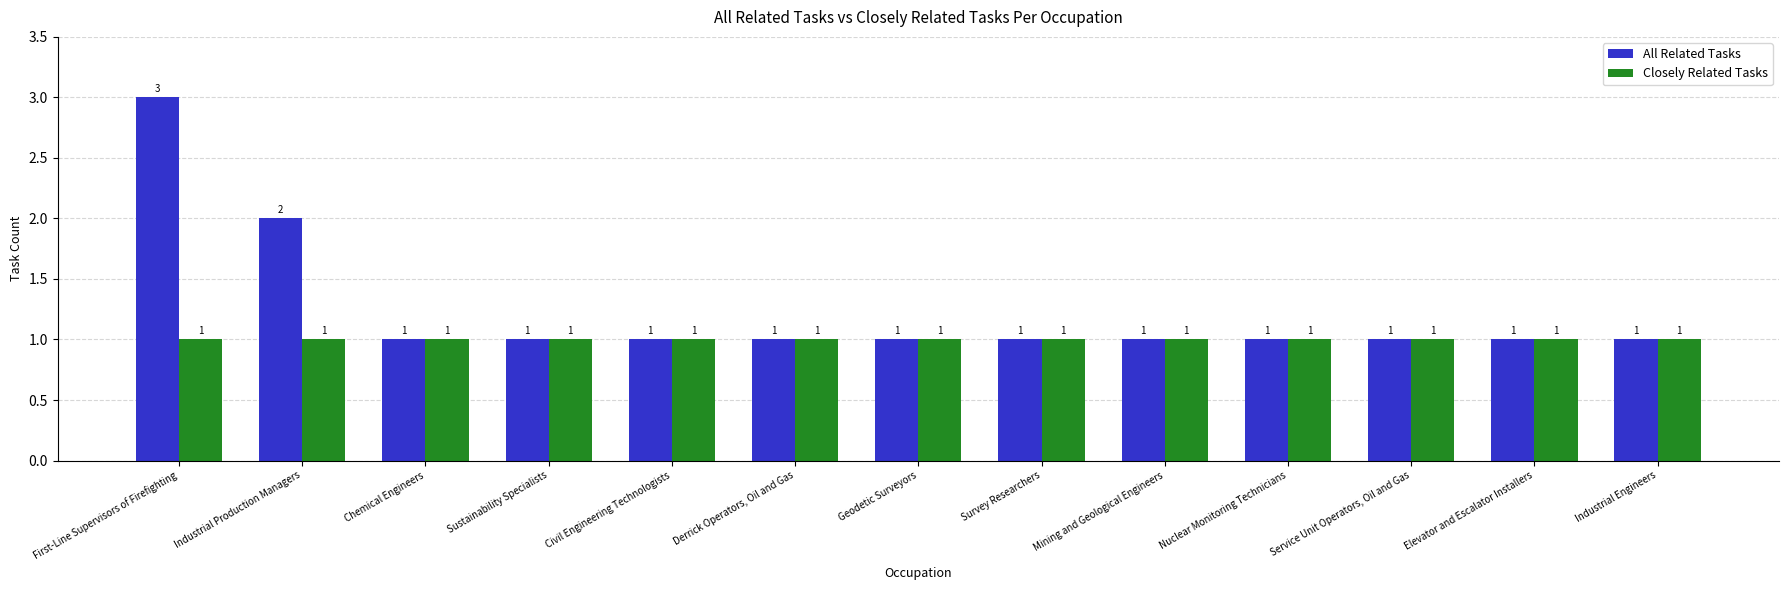

How many groups of bars are there?

13